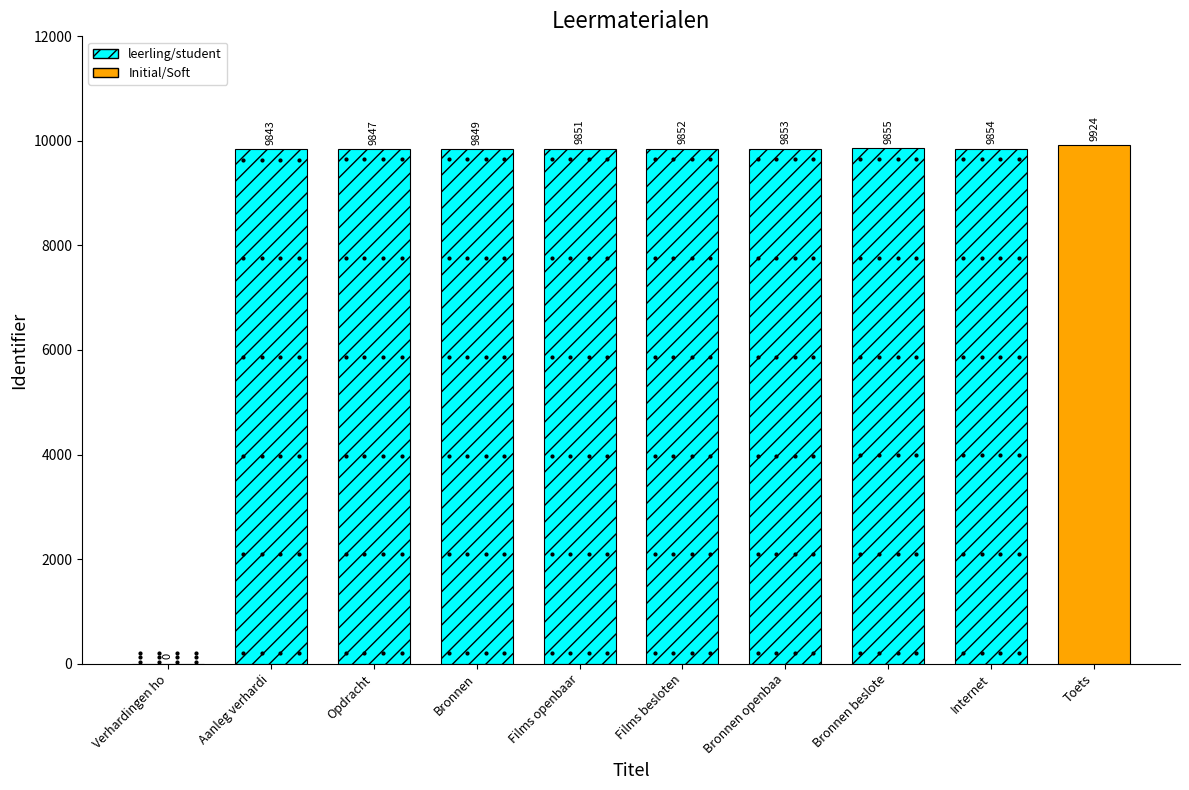

What is the change in value from Films openbaar to Films besloten?

+1